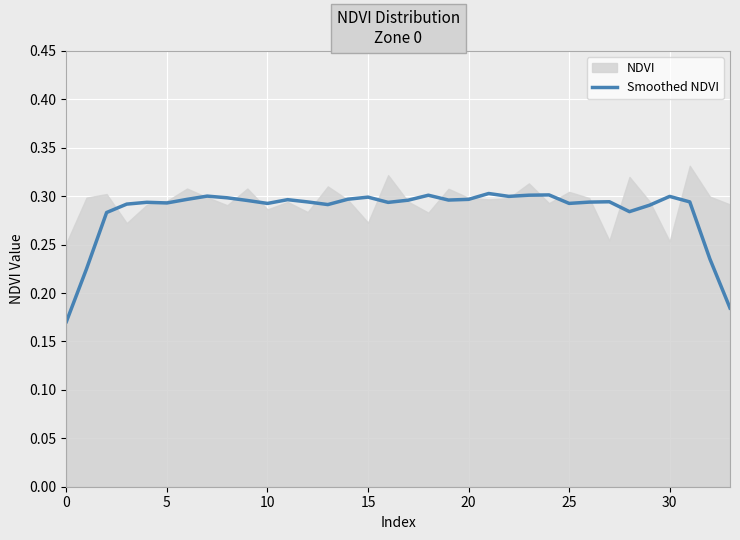

The Smoothed NDVI series shows 0.3 at 20. True or false?

True